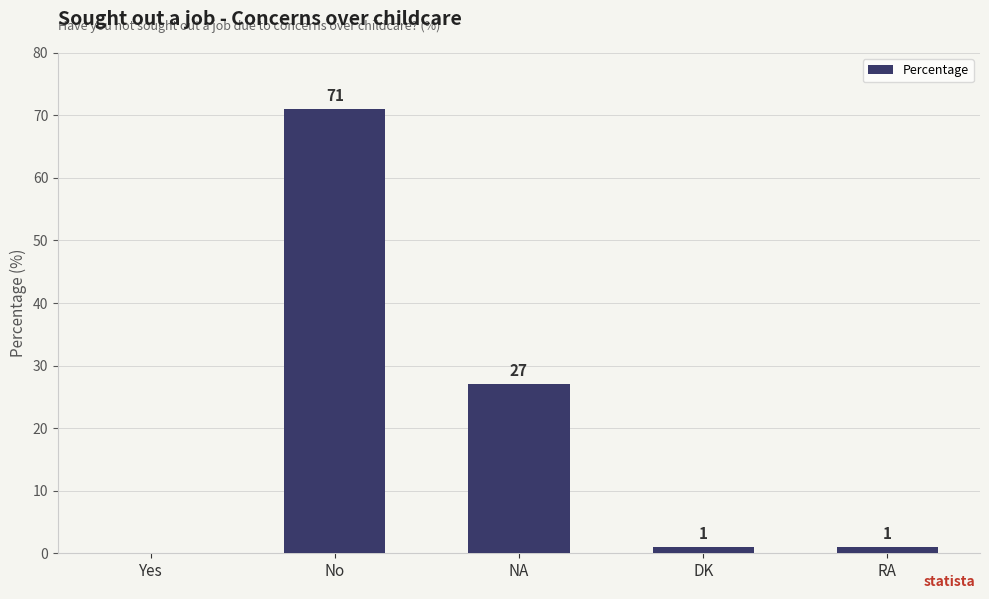

What is the average value?

20